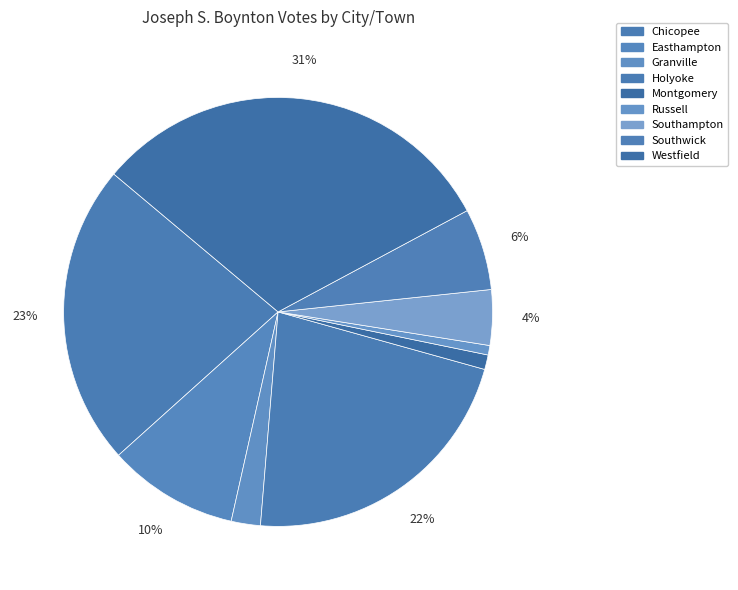

What percentage is the Southwick slice, to the nearest percent?

6%